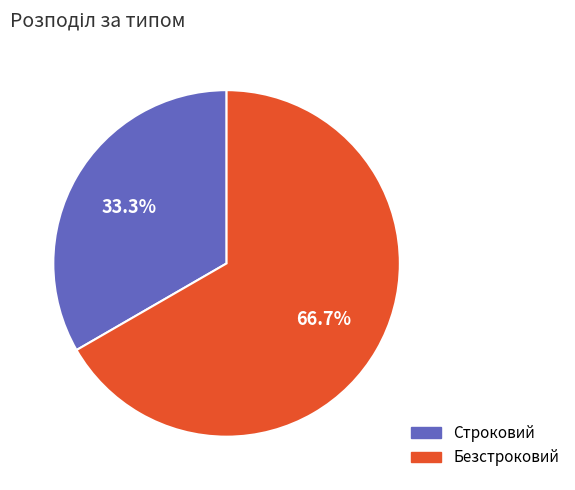

What percentage is NOT represented by Безстроковий?

33.3%